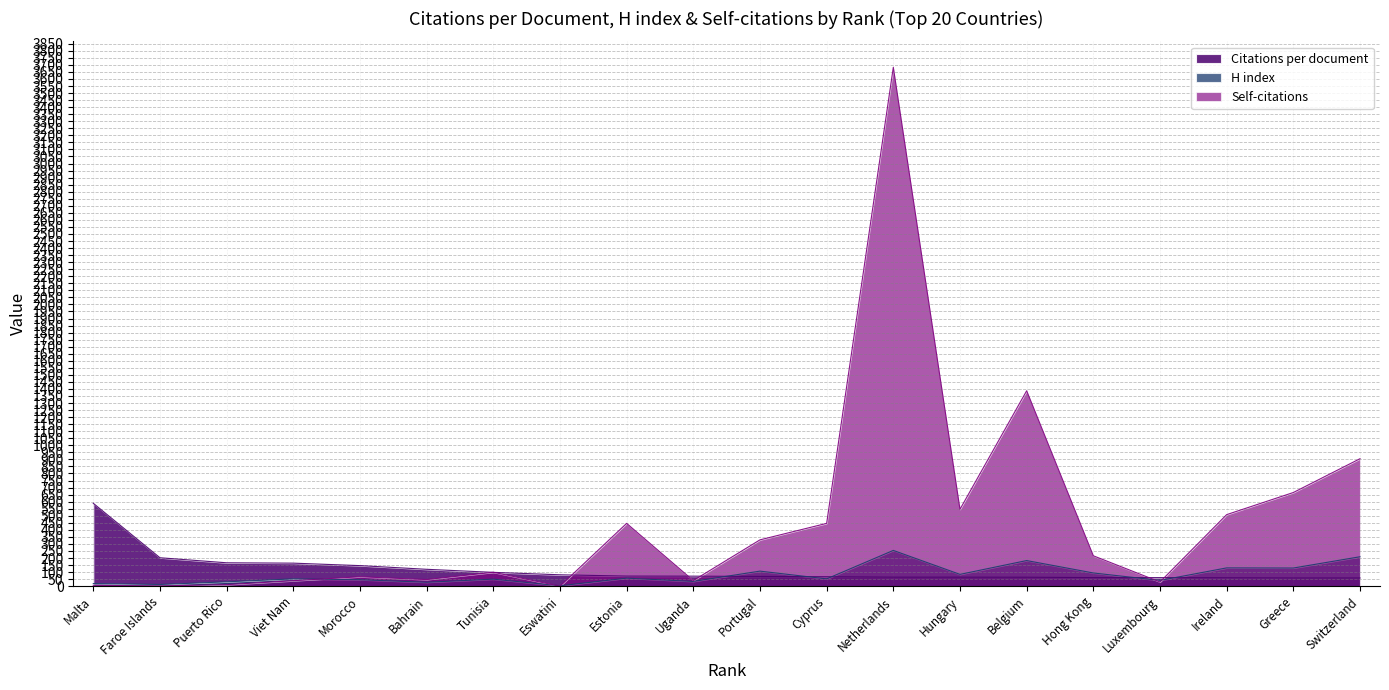

List the series in order of their peak value, highest first.

Self-citations, Citations per document, H index